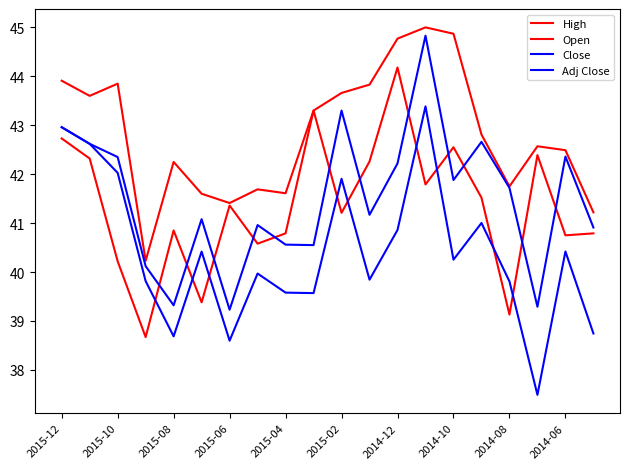

Does the chart display data point markers on the line(s)?

No